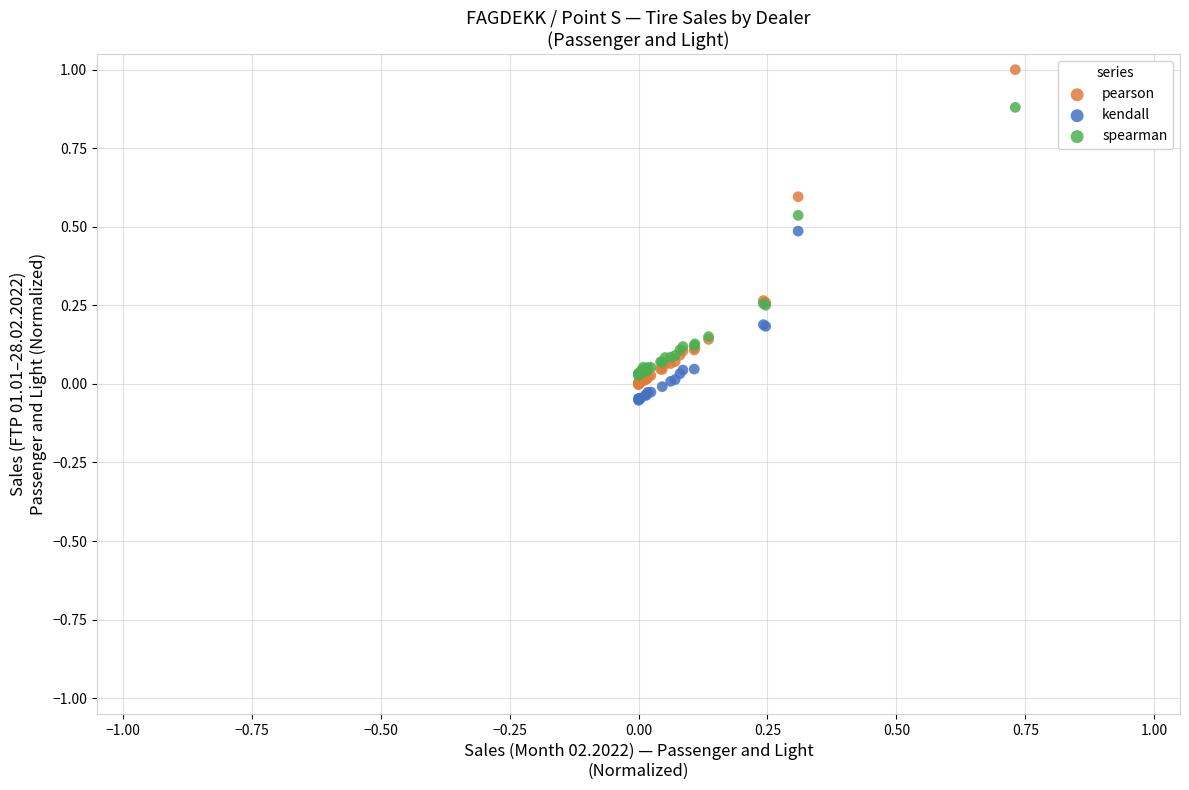

Which series has the largest Y range (max minus min)?

pearson